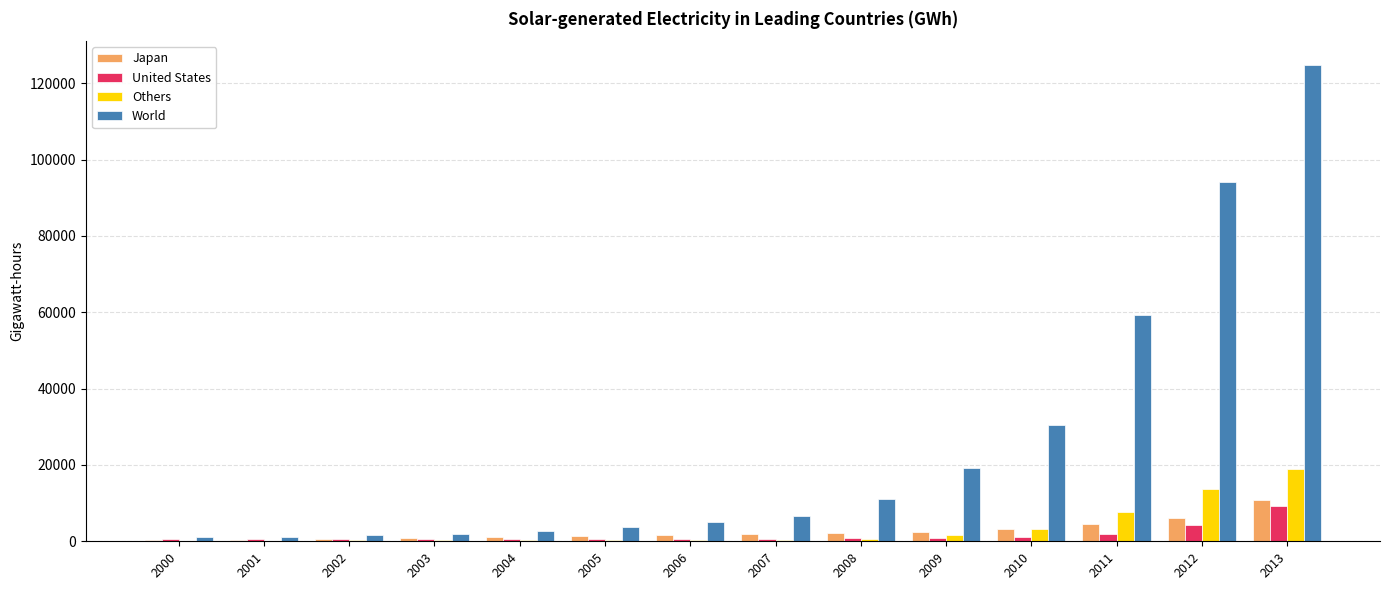

What is the sum of all Others values?

47991.9